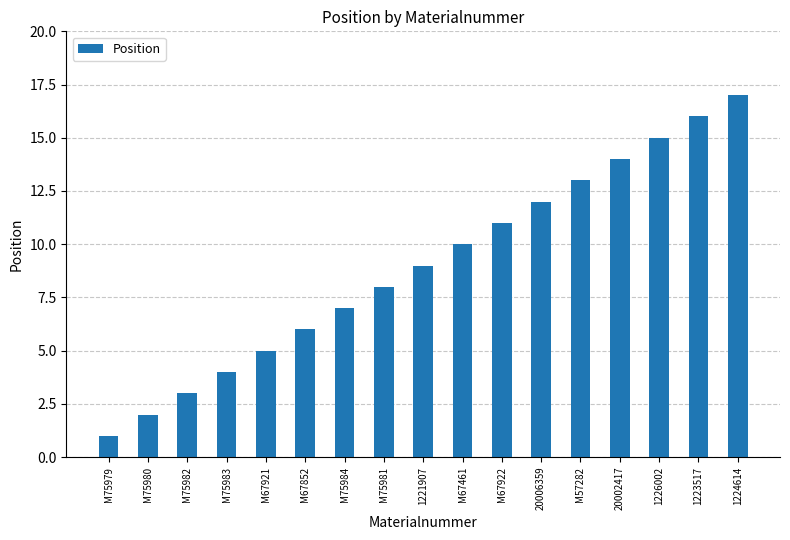

What is the value of the 10th bar from the left?

10